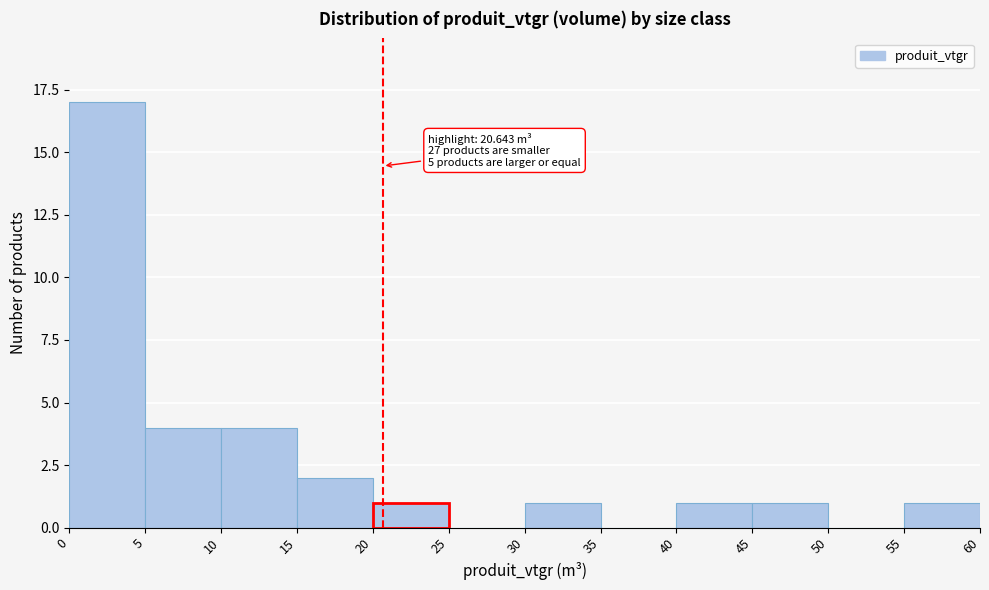

Which range on the x-axis has the tallest bar?

0 to 5